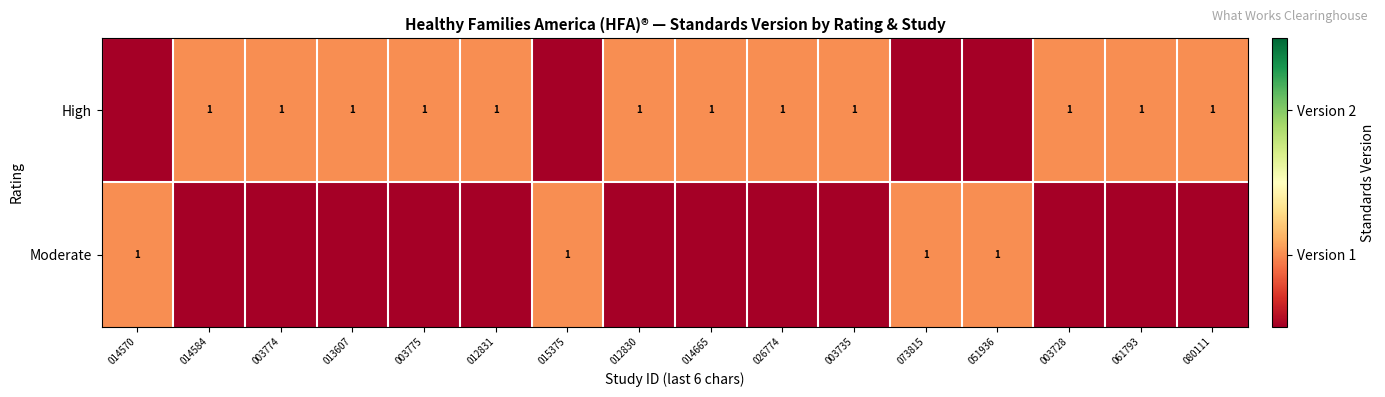

Is it true that Moderate equals 1 at 051936?

True